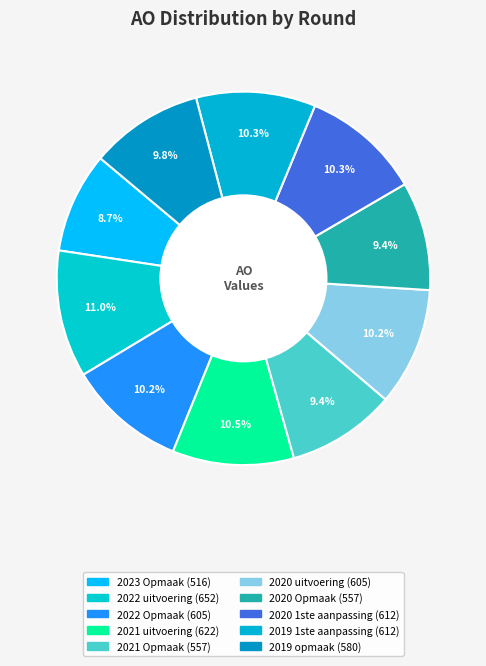

Rank the categories by value from highest to lowest.

2022 uitvoering, 2021 uitvoering, 2020 1ste aanpassing, 2019 1ste aanpassing, 2022 Opmaak, 2020 uitvoering, 2019 opmaak, 2021 Opmaak, 2020 Opmaak, 2023 Opmaak